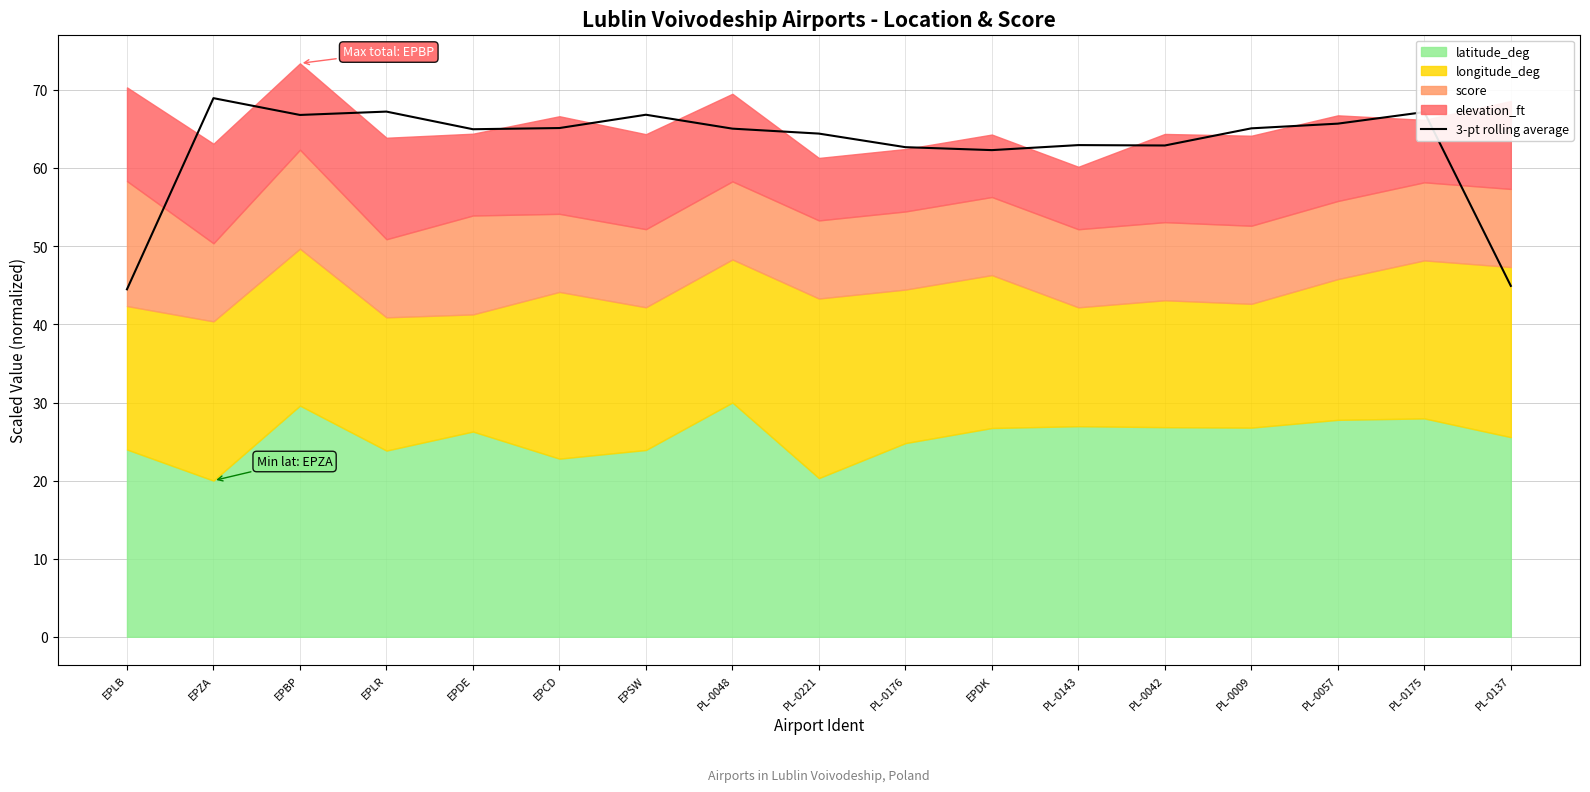

How many interior local peaks (higher than both neighbors) does the data have?

5